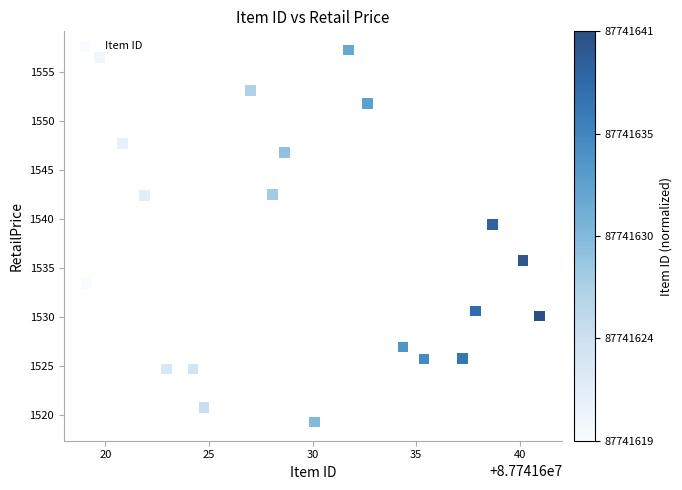

What is the range of X values (max minus min)?

21.9